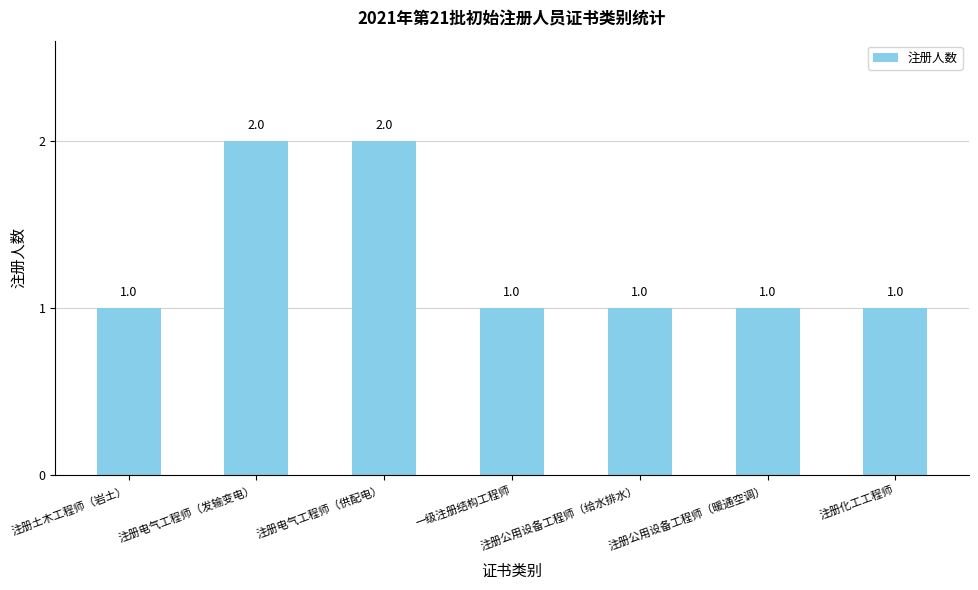

Approximately how many times larger is the value at 注册土木工程师（岩土） compared to 一级注册结构工程师?

1.0